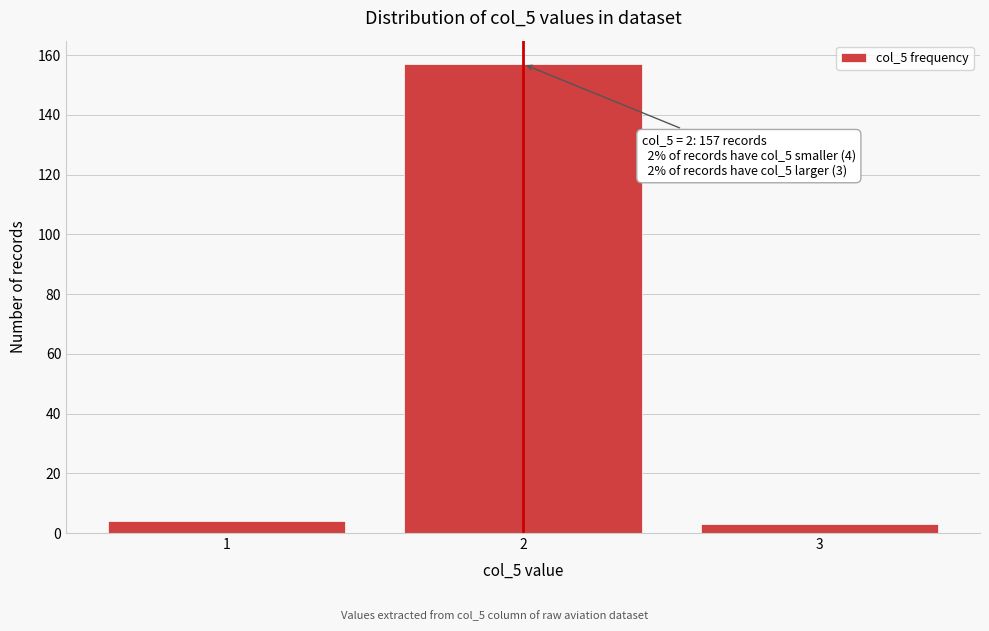

Reading left to right, what are all the values shown in this chart?

4	157	3